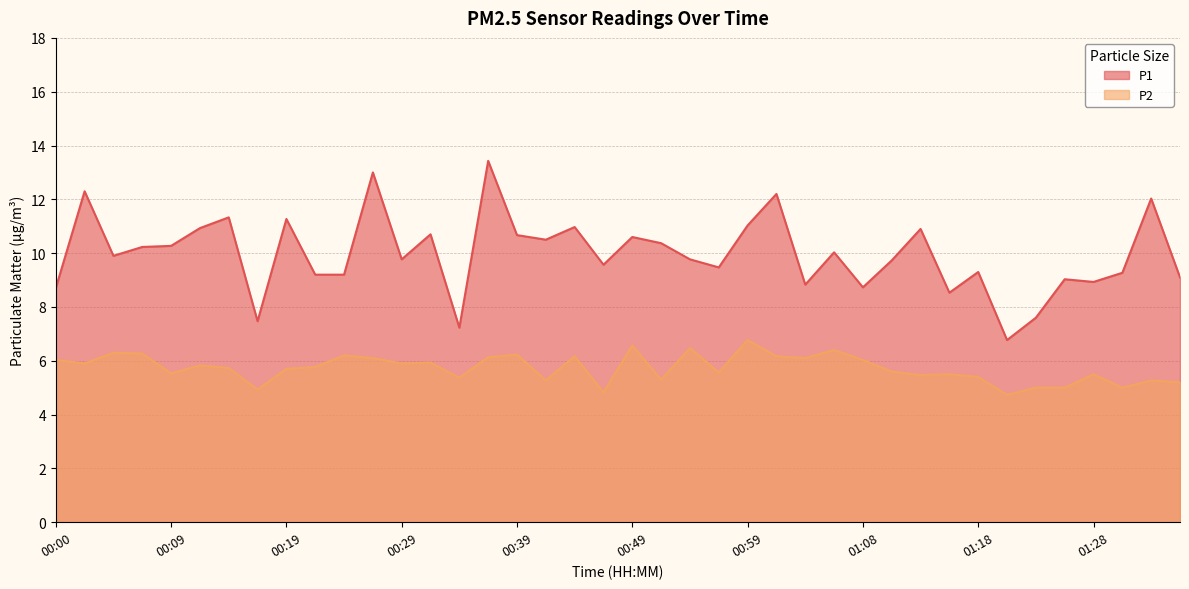

Reading left to right, what are all the values shown in this chart?

P1: 00:00=8.7	00:02=12.3	00:05=9.9	00:07=10.2	00:09=10.3	00:12=10.9	00:14=11.3	00:17=7.5	00:19=11.3	00:22=9.2	00:24=9.2	00:27=13.0	00:29=9.8	00:32=10.7	00:34=7.2	00:36=13.4	00:39=10.7	00:41=10.5	00:44=11.0	00:46=9.6	00:49=10.6	00:51=10.4	00:54=9.8	00:56=9.5	00:59=11.0	01:01=12.2	01:03=8.8	01:06=10.0	01:08=8.7	01:11=9.7	01:13=10.9	01:16=8.5	01:18=9.3	01:21=6.8	01:23=7.6	01:26=9.0	01:28=8.9	01:31=9.3	01:33=12.0	01:36=9.1
P2: 00:00=6.0	00:02=5.9	00:05=6.3	00:07=6.3	00:09=5.5	00:12=5.8	00:14=5.7	00:17=4.9	00:19=5.7	00:22=5.8	00:24=6.2	00:27=6.1	00:29=5.9	00:32=5.9	00:34=5.4	00:36=6.1	00:39=6.2	00:41=5.3	00:44=6.2	00:46=4.8	00:49=6.6	00:51=5.3	00:54=6.5	00:56=5.6	00:59=6.8	01:01=6.2	01:03=6.1	01:06=6.4	01:08=6.0	01:11=5.6	01:13=5.5	01:16=5.5	01:18=5.4	01:21=4.7	01:23=5.0	01:26=5.0	01:28=5.5	01:31=5.0	01:33=5.3	01:36=5.2